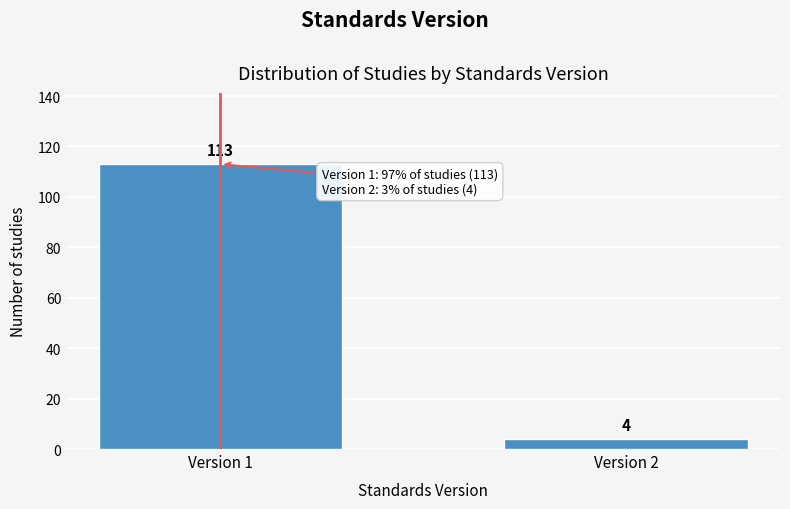

Reading right to left, what are all the values shown in this chart?

4	113